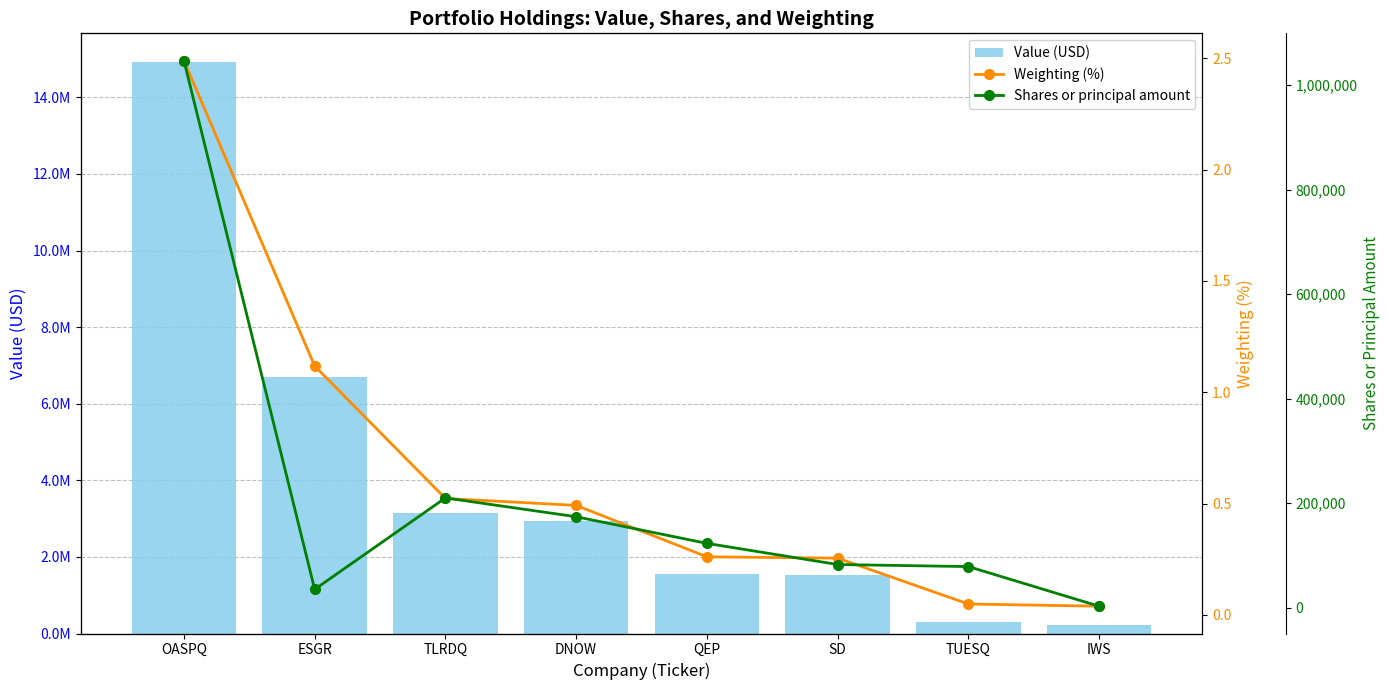

What is the spread (max minus min) of values at SD?

1526999.7